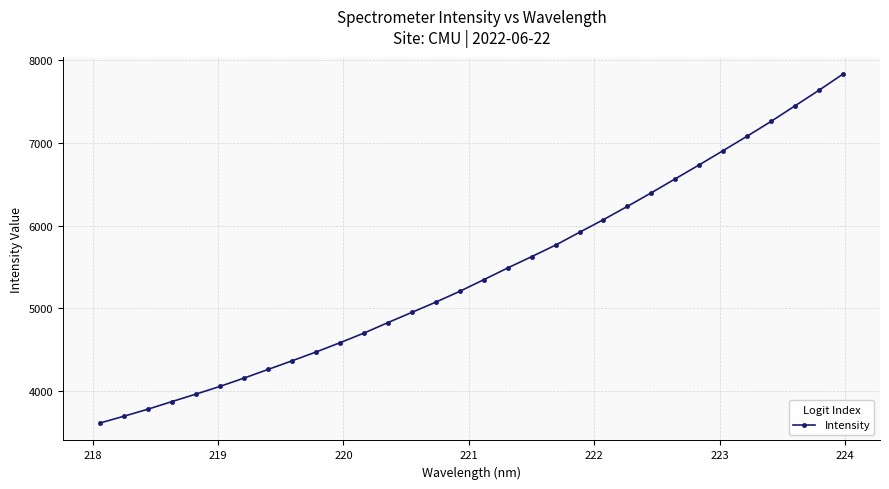

What is the average value?

5434.3